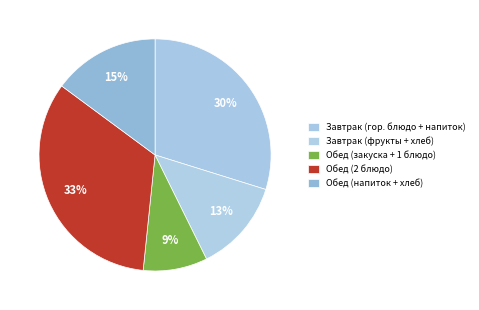

How many slices are in this pie chart?

5